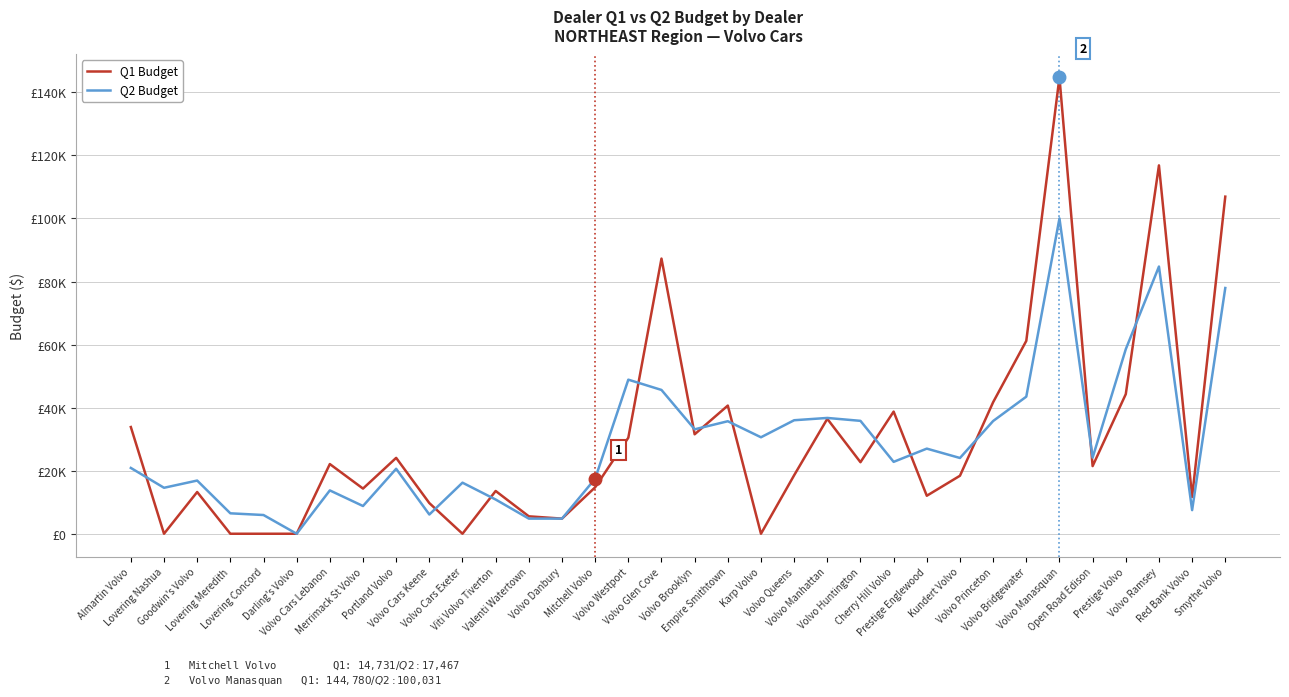

Is it true that Q2 Budget equals 37095.0 at Almartin Volvo?

False